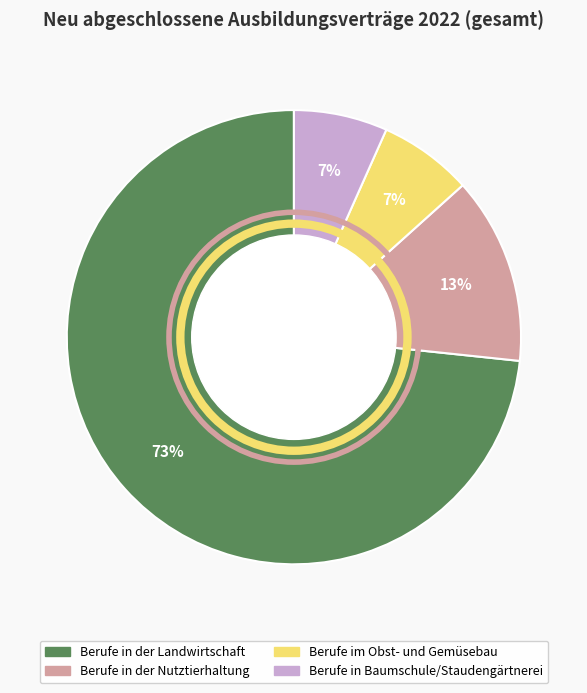

Does any single category account for the majority?

Yes